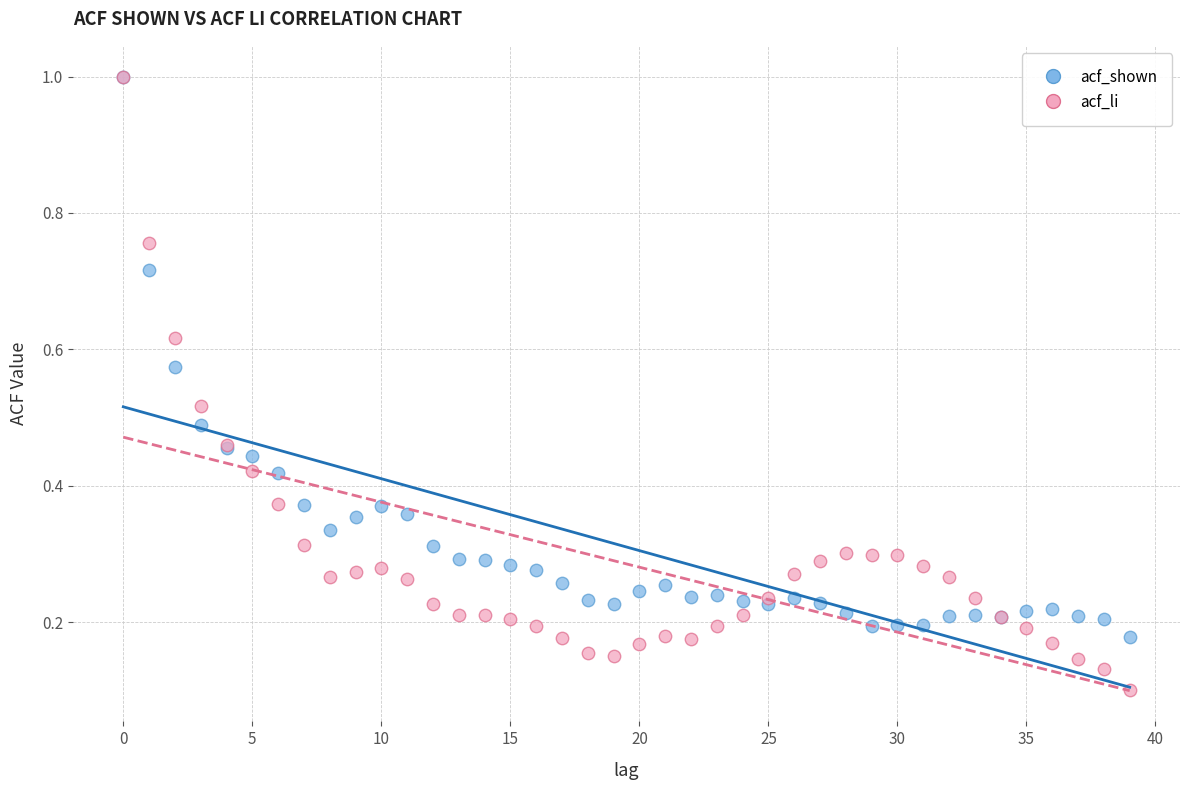

What are all the series names shown in the legend?

acf_shown, acf_li